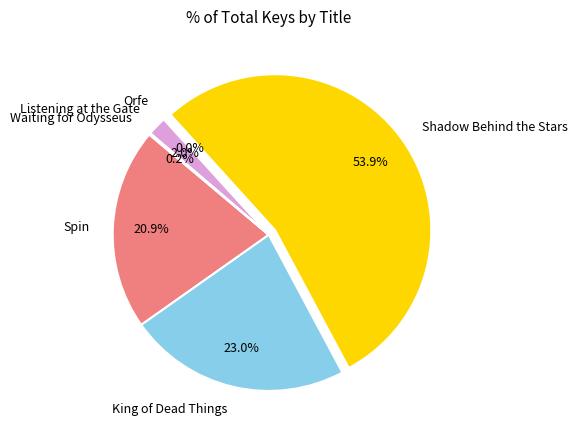

What is the largest slice in the pie chart?

Shadow Behind the Stars